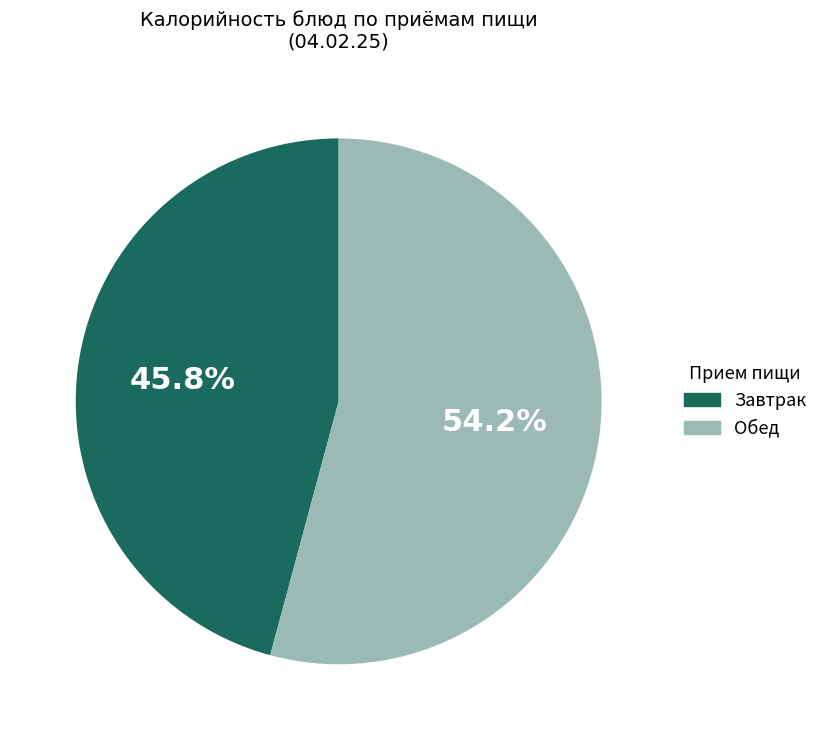

To the nearest percent, what is the average slice percentage?

50%